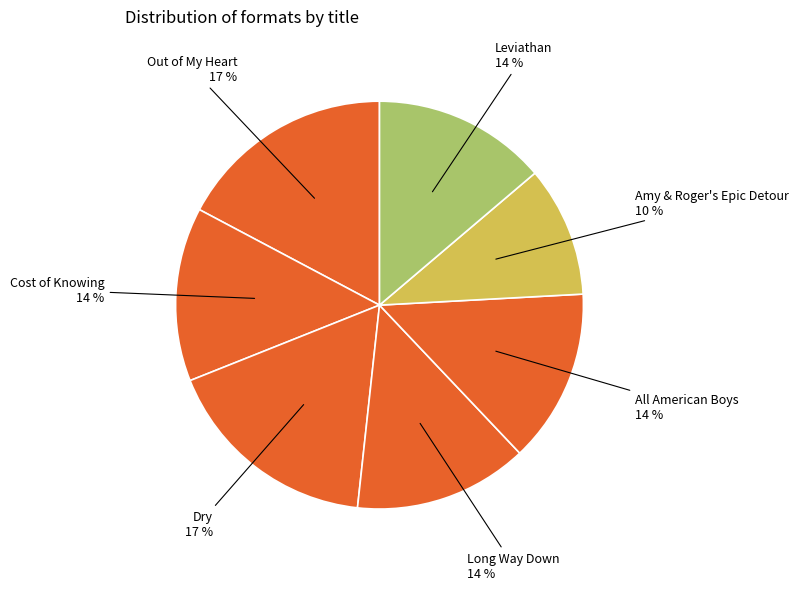

Is the sum of Amy & Roger's Epic Detour and Cost of Knowing greater than half?

No